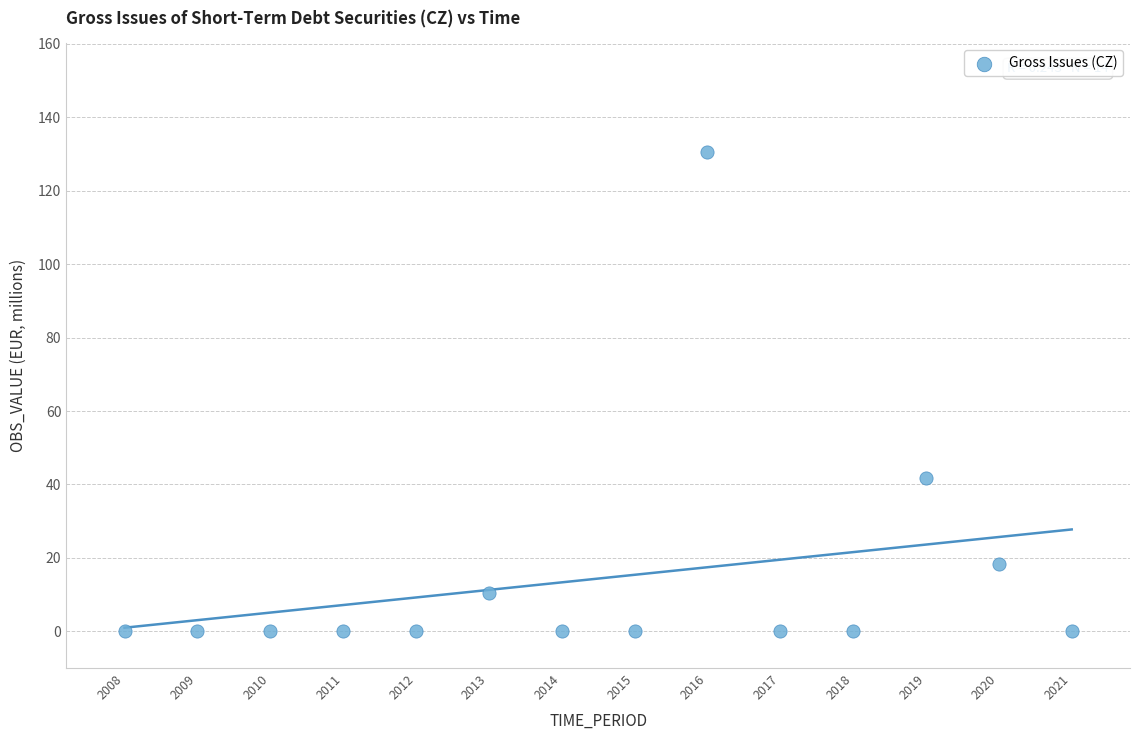

What Y value in the scatter plot is closest to 65?

41.7